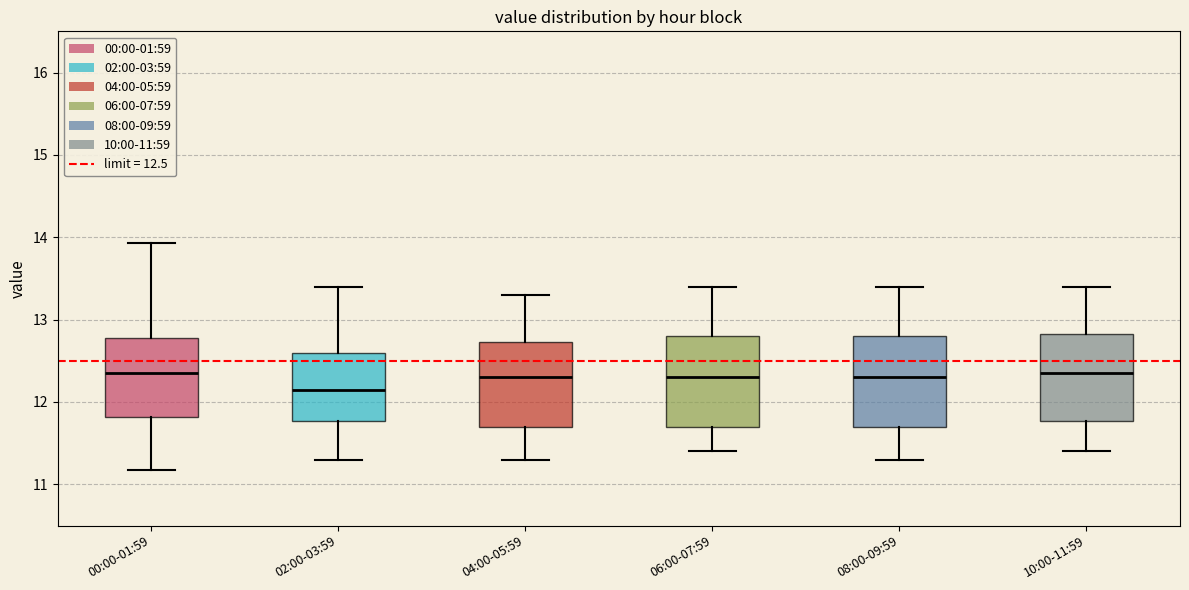

Where is the lower edge of the box for 08:00-09:59 on the y-axis? The values are not printed on the chart, so give them approximately, as read against the axis.

11.7